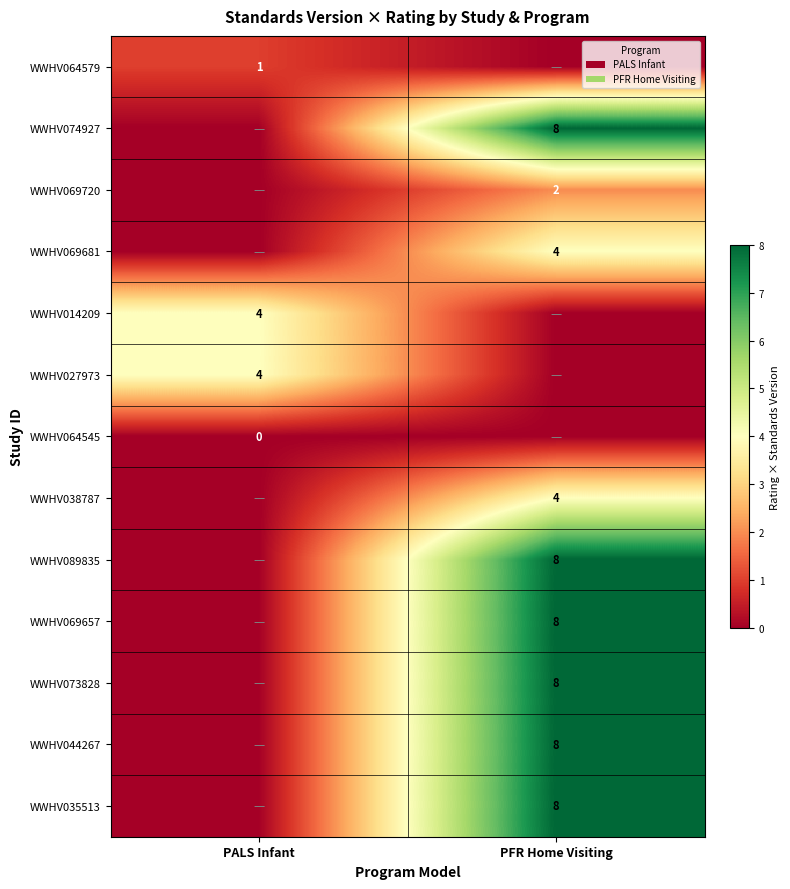

The WWHV038787 series shows 4 at PFR Home Visiting. True or false?

True